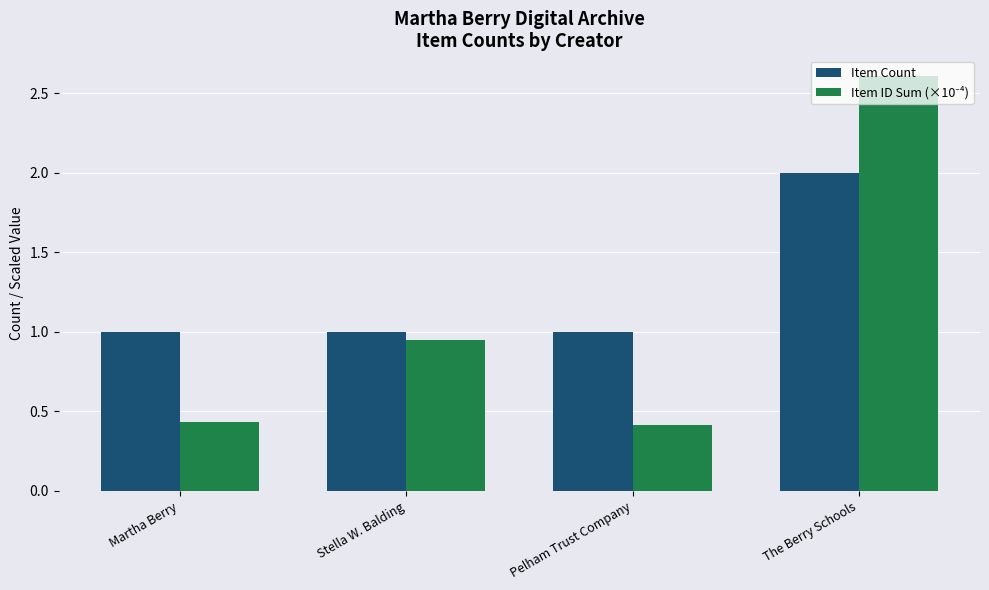

What is the sum of all Item Count values?

5.0